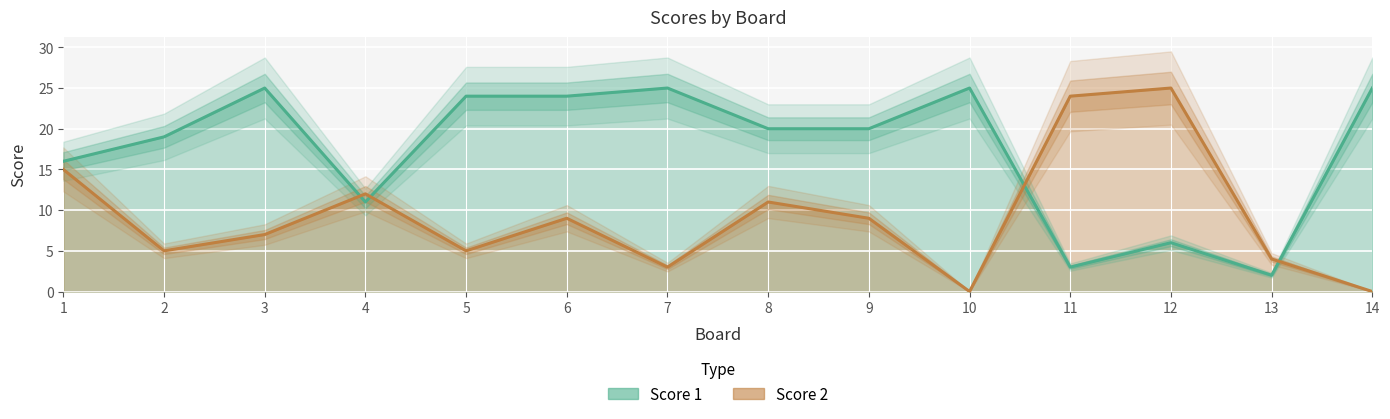

True or false: Score 1 and Score 2 cross at least once.

True